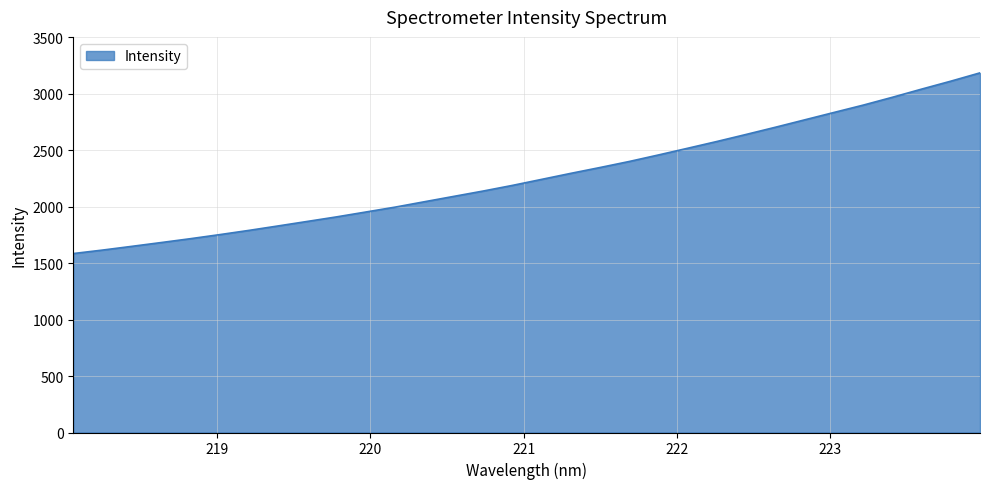

What is the difference between the maximum and minimum values?

1599.4